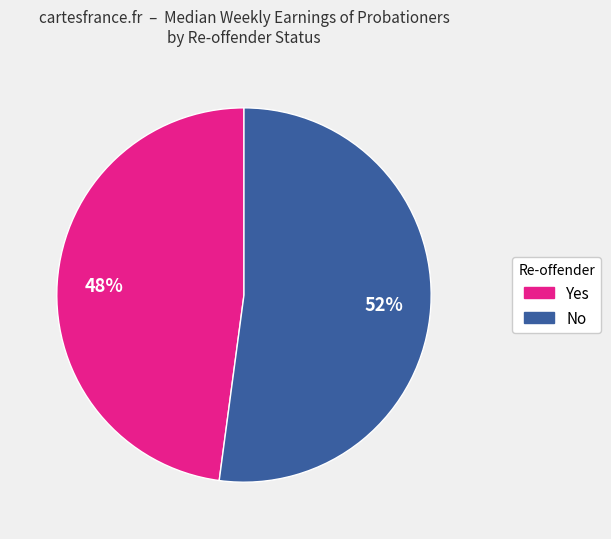

To the nearest percent, what is the difference between the largest and smallest slice percentages?

4%